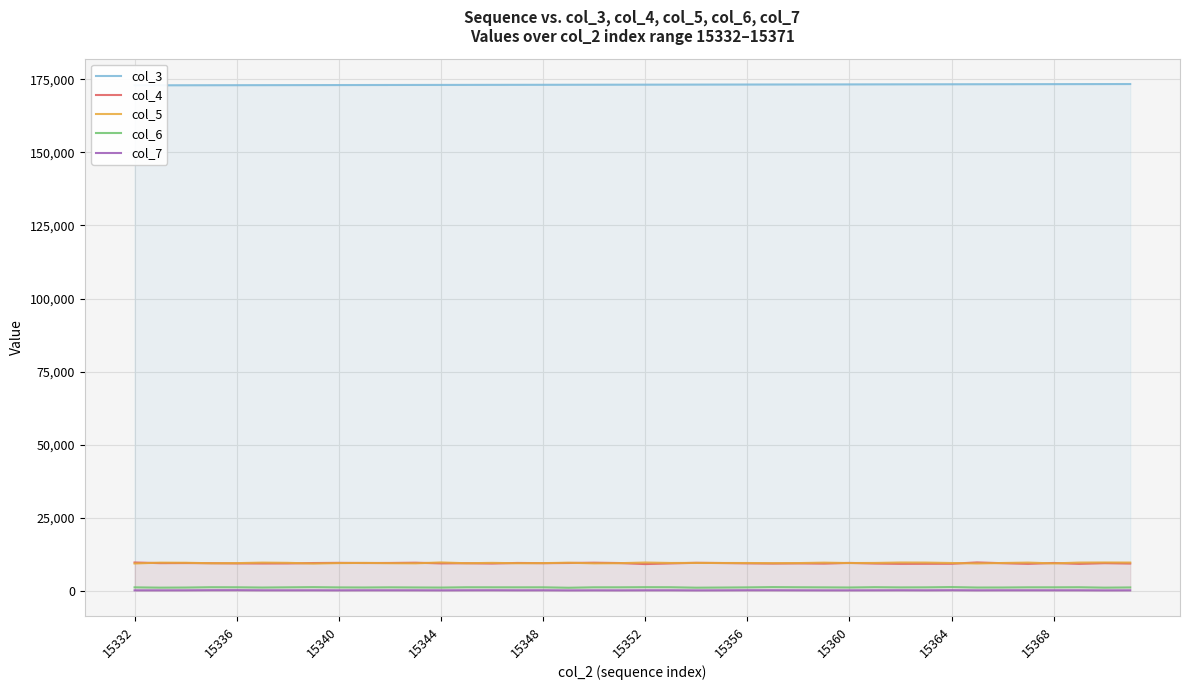

The value of col_3 at 15 is 173133. True or false?

True